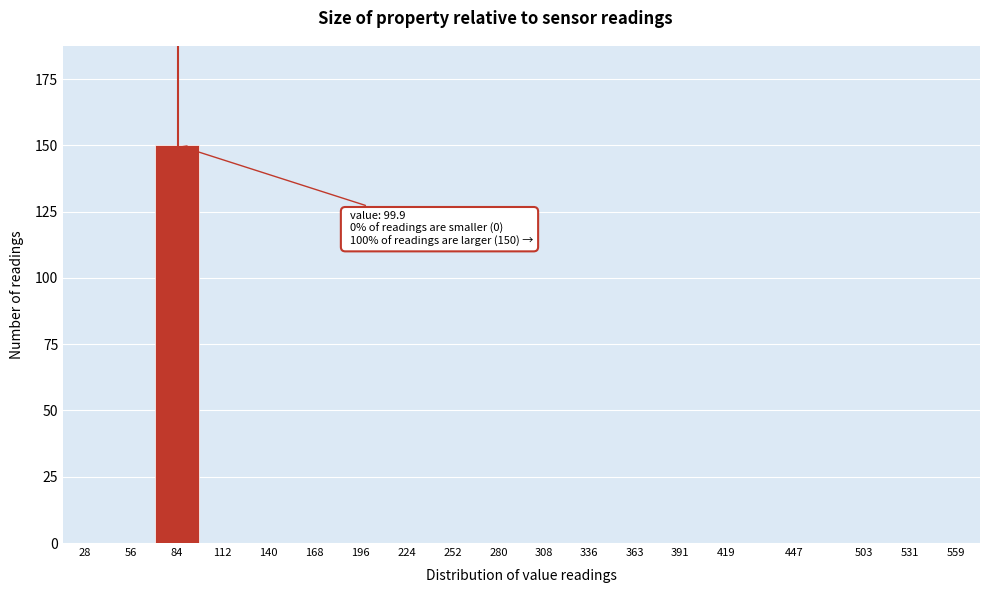

Reading left to right, list all the values displayed in this chart.

28=0	56=0	84=150	112=0	140=0	168=0	196=0	224=0	252=0	280=0	308=0	336=0	363=0	391=0	419=0	447=0	503=0	531=0	559=0